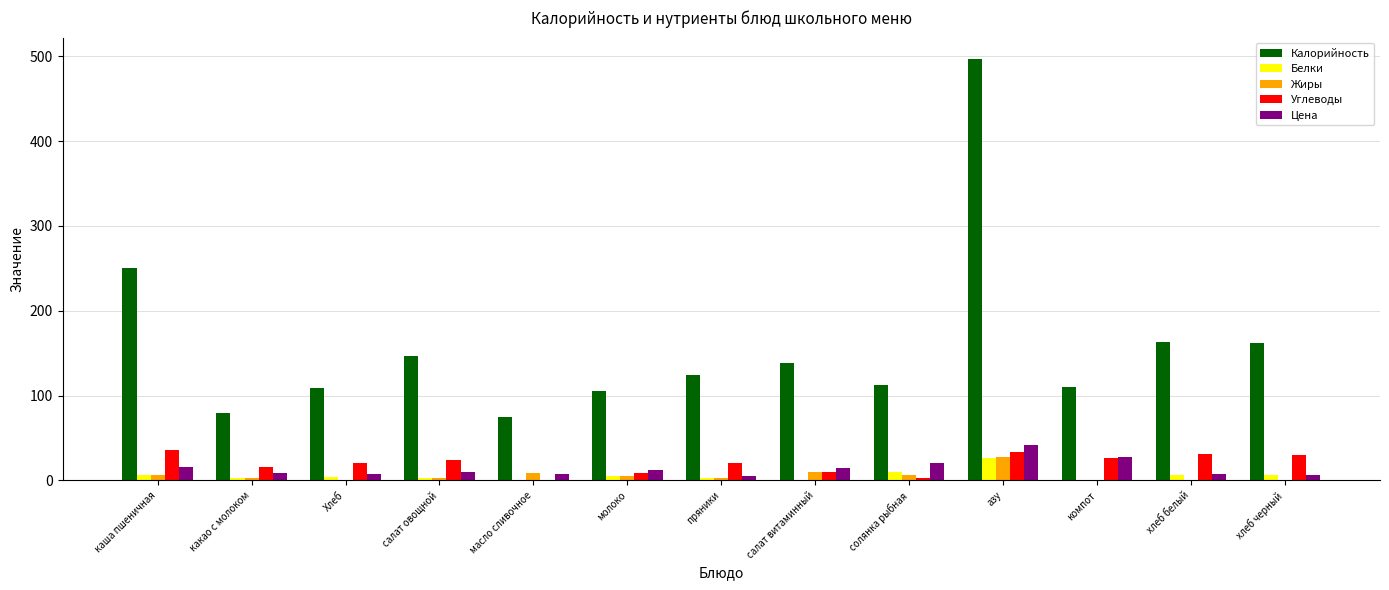

What is the sum of all Углеводы values?

260.6